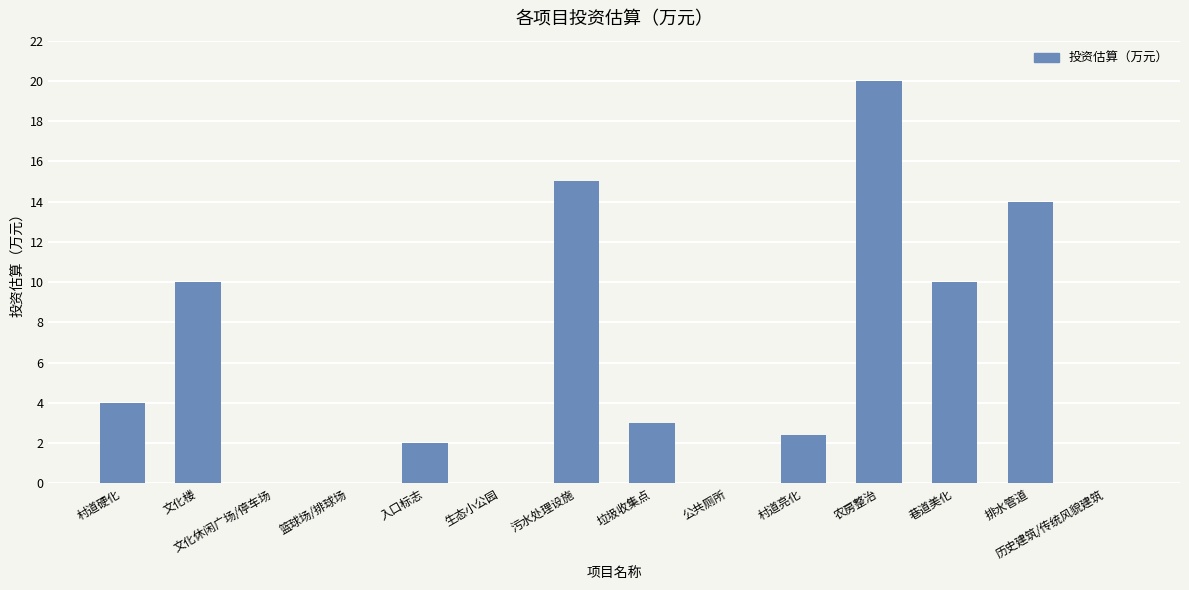

What is the sum of all values?

80.4